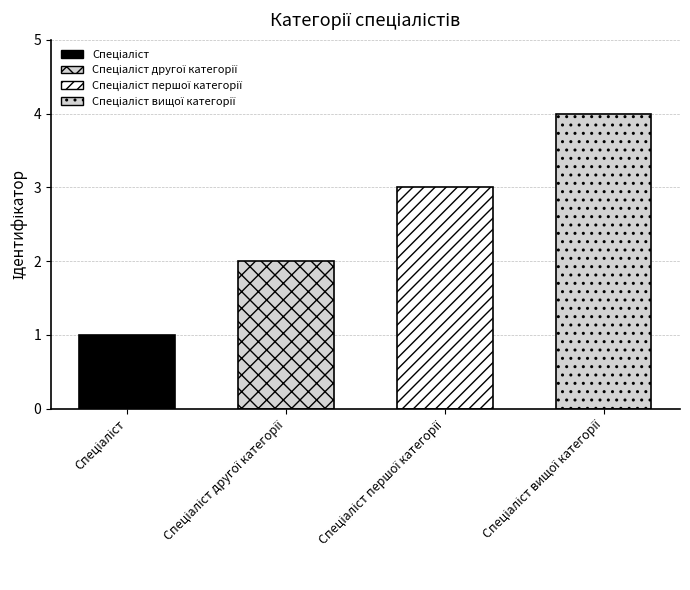

Reading left to right, transcribe all the data shown in this chart.

Спеціаліст=1	Спеціаліст другої категорії=2	Спеціаліст першої категорії=3	Спеціаліст вищої категорії=4